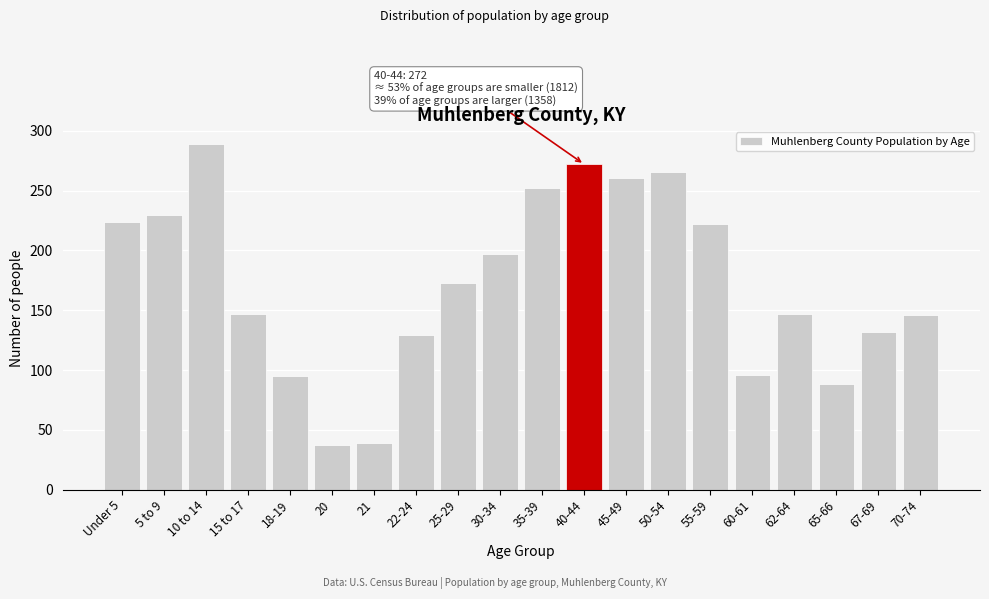

What is the label of the 4th bar from the left?

15 to 17